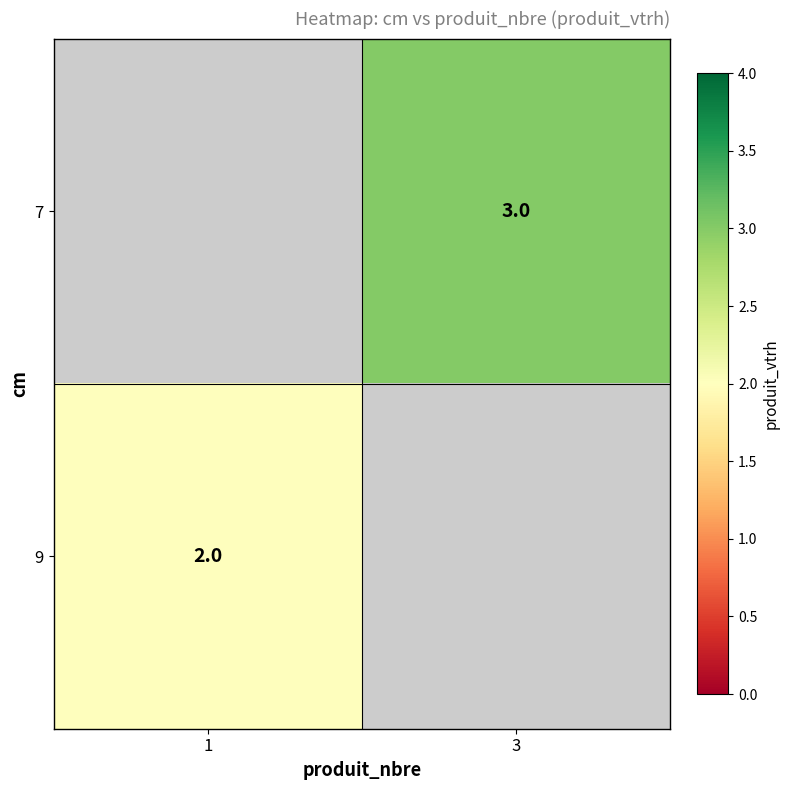

How many distinct data groups are displayed?

2